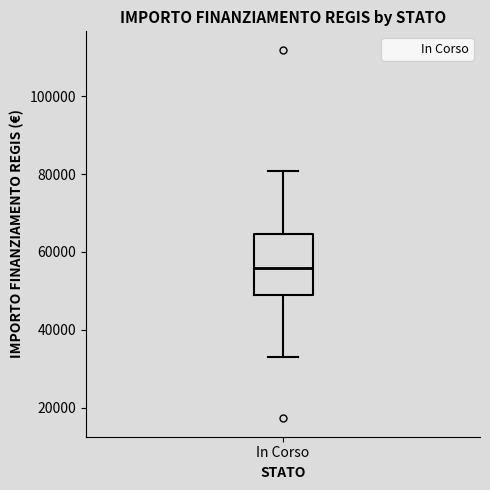

Read this box plot against the y-axis: the position of the median line, the range covered by the box, and the ends of both whiskers. The values are not printed on the chart, so give them approximately, as read against the axis.

median 56000, box 50000 to 64000, whiskers 32000 to 80000